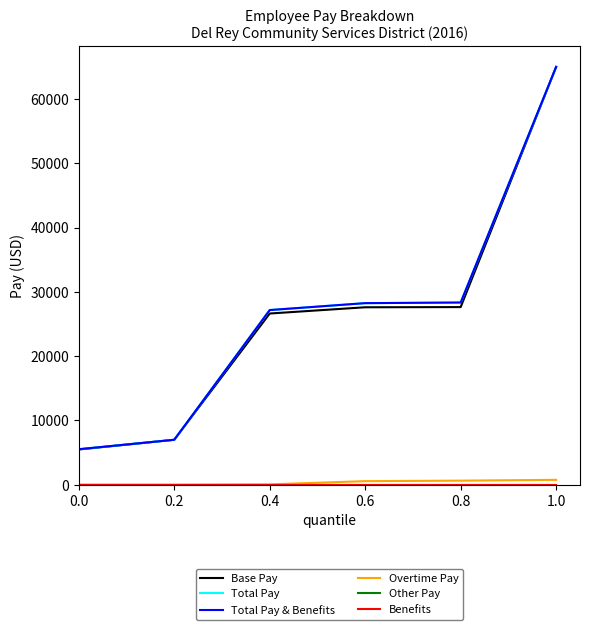

What position from the left is 1.0?

6